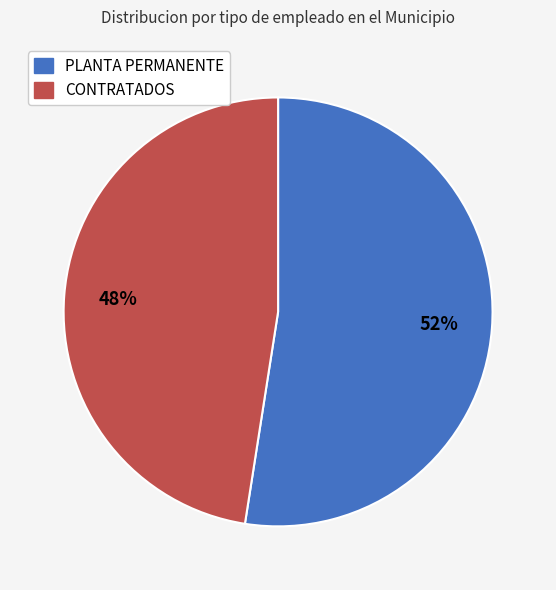

Rank the categories by value from highest to lowest.

PLANTA PERMANENTE, CONTRATADOS